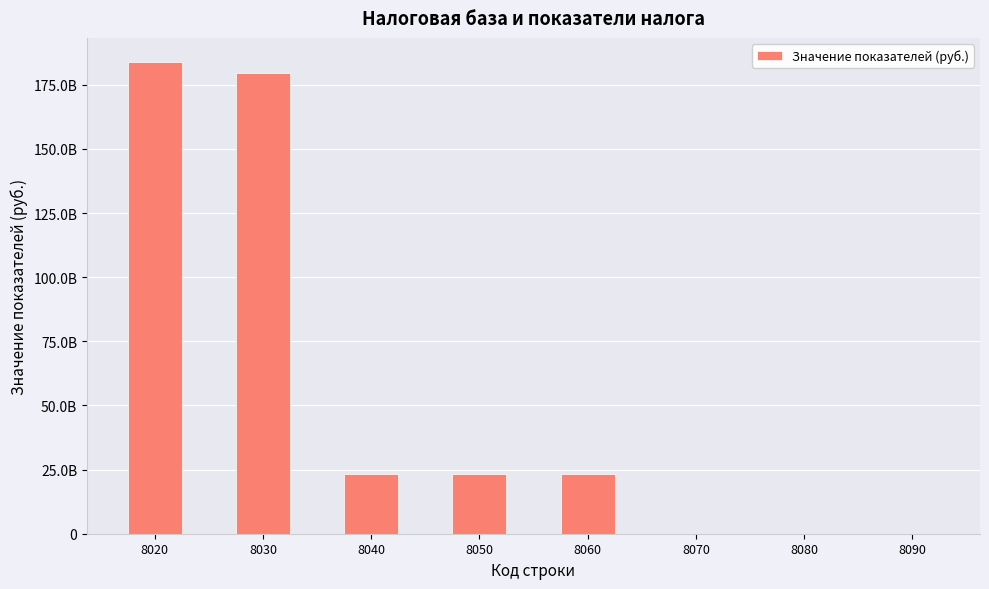

What is the change in value from 8070 to 8080?

+10626996